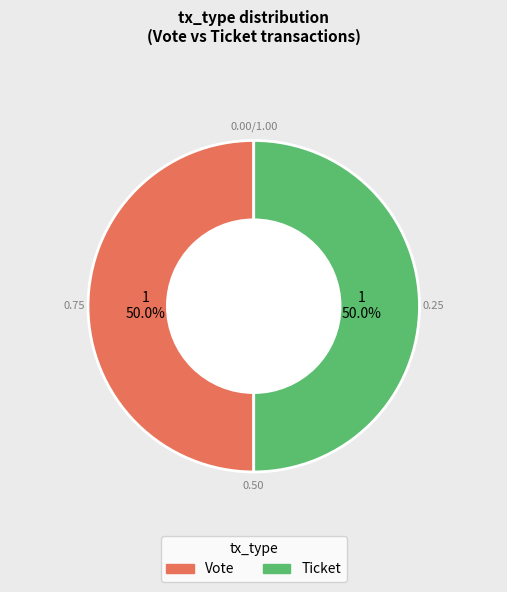

What is the ratio of the value at Vote to the value at Ticket?

1.0